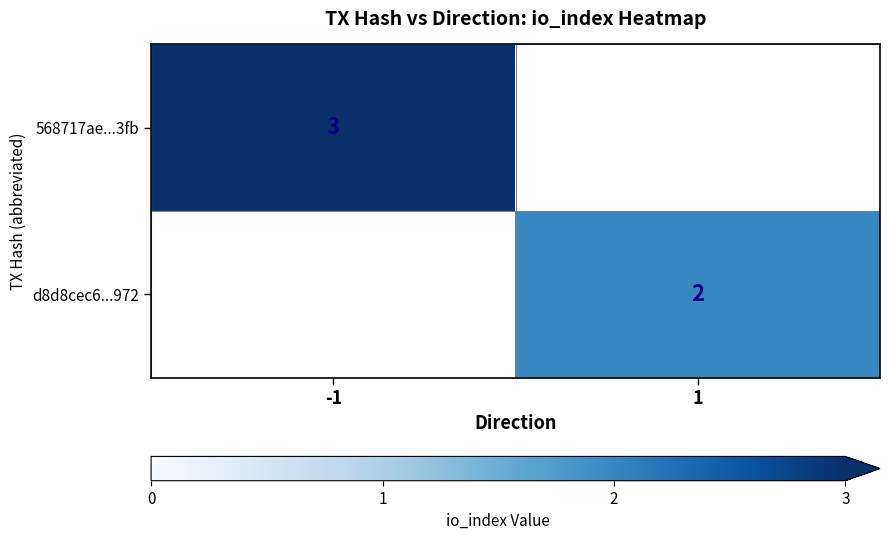

True or false: 568717ae...3fb has a value of 1 at -1.

False